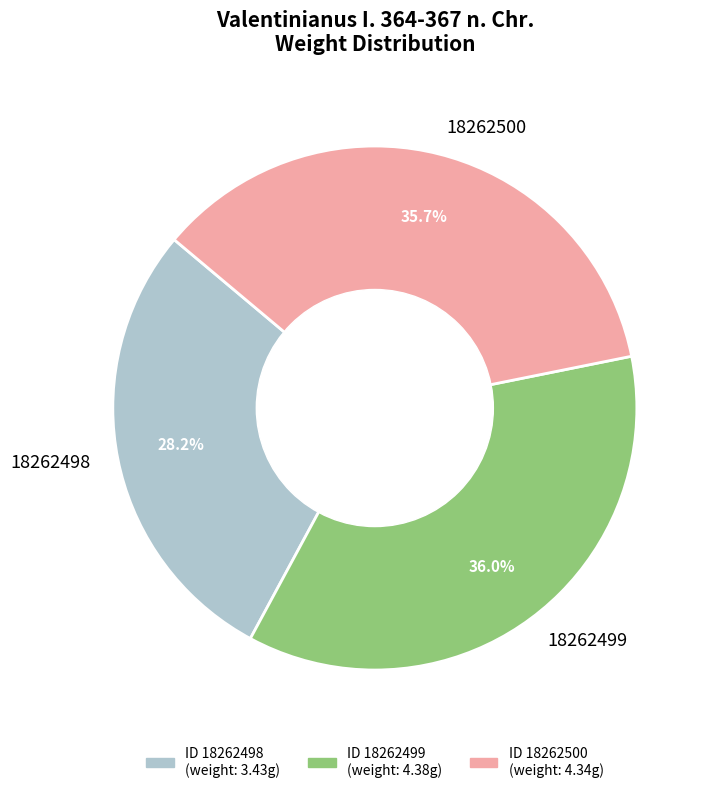

To the nearest percent, what percentage of the pie is 18262498?

28%